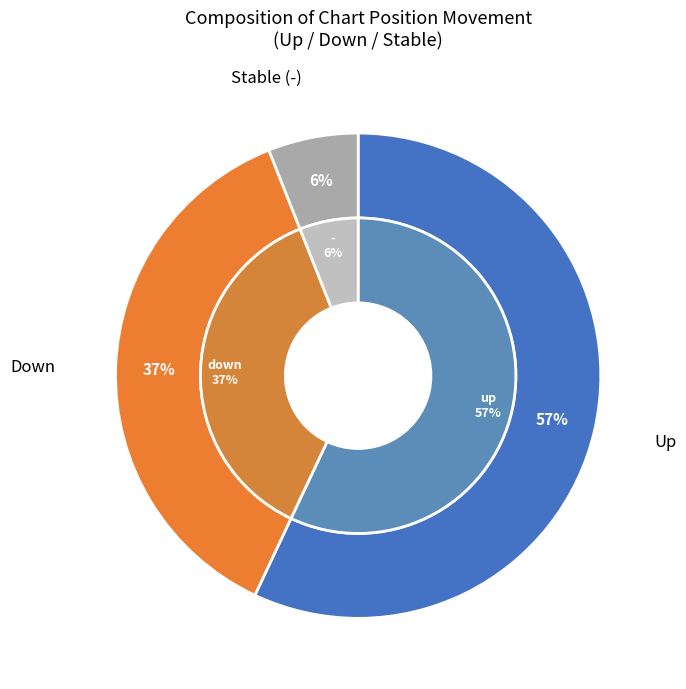

Is it true that - is 6% of the pie?

True